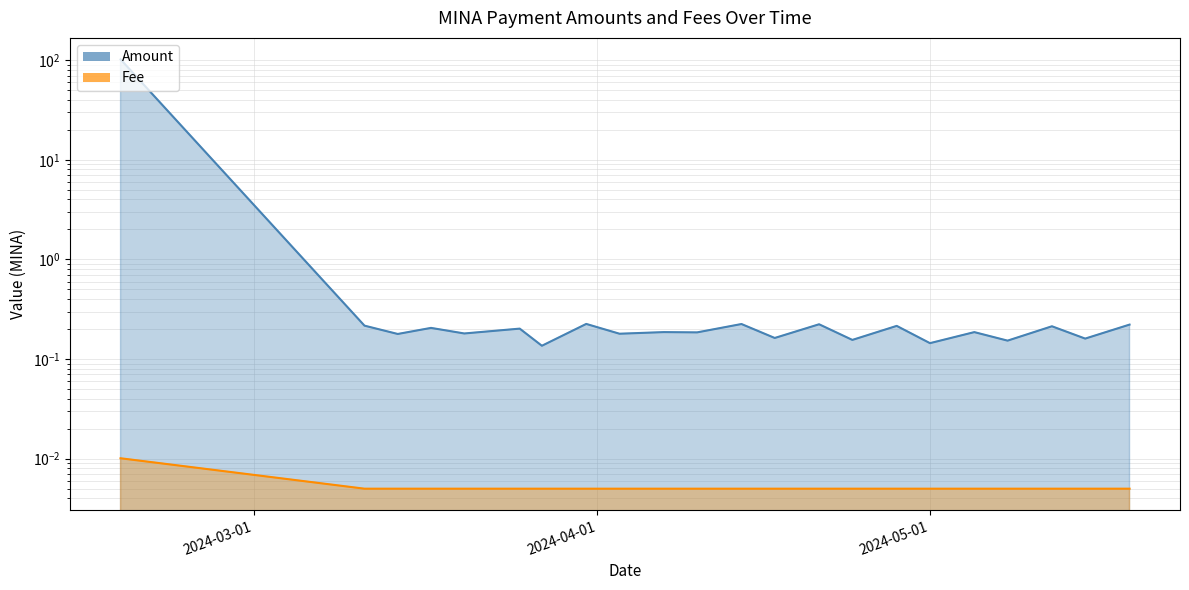

Is it true that Fee equals 0.0 at 2024-04-24?

True